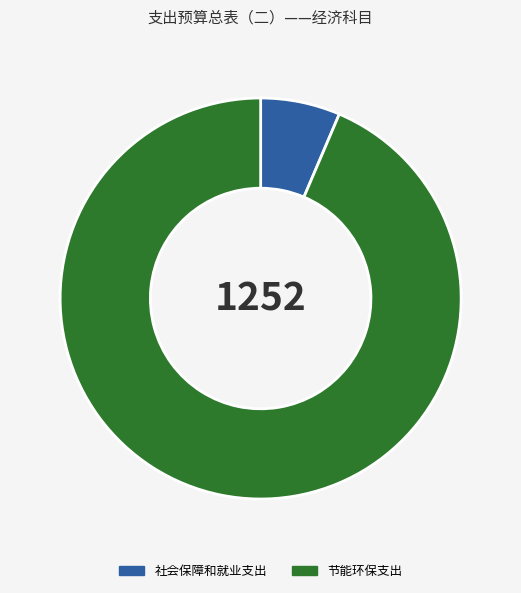

Which has a higher value, 社会保障和就业支出 or 节能环保支出?

节能环保支出